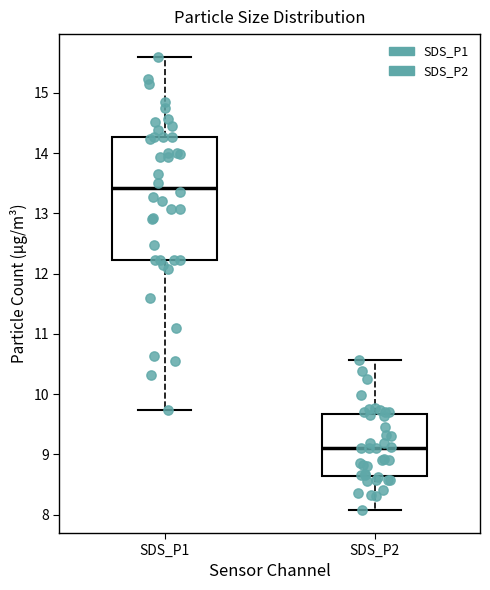

Reading left to right, transcribe this box plot: for each box, give where its median line is, the range the box spans, and where its two whiskers end, as read against the y-axis. The values are not printed on the chart, so give them approximately, as read against the axis.

SDS_P1: median 13.4, box 12.2 to 14.3, whiskers 9.7 to 15.6
SDS_P2: median 9.1, box 8.6 to 9.7, whiskers 8.1 to 10.6